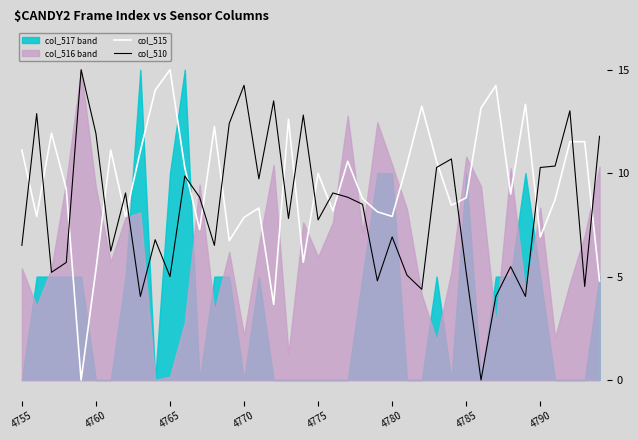

What is the highest value of the col_515 series?

15.0